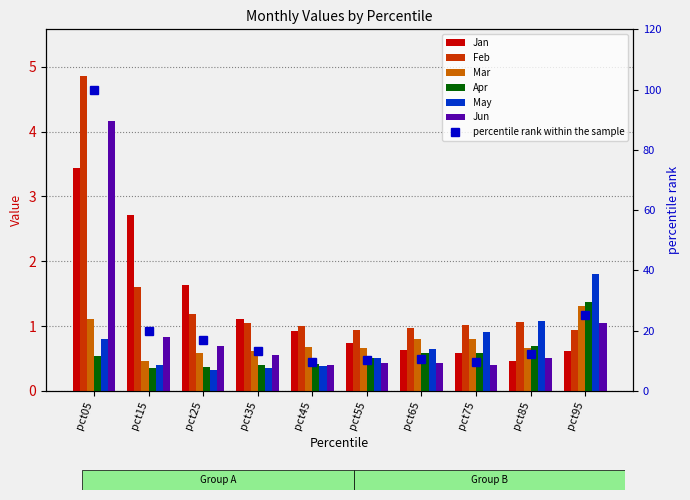

List the labels in order of Feb value, largest first.

pct05, pct15, pct25, pct85, pct35, pct75, pct45, pct65, pct95, pct55